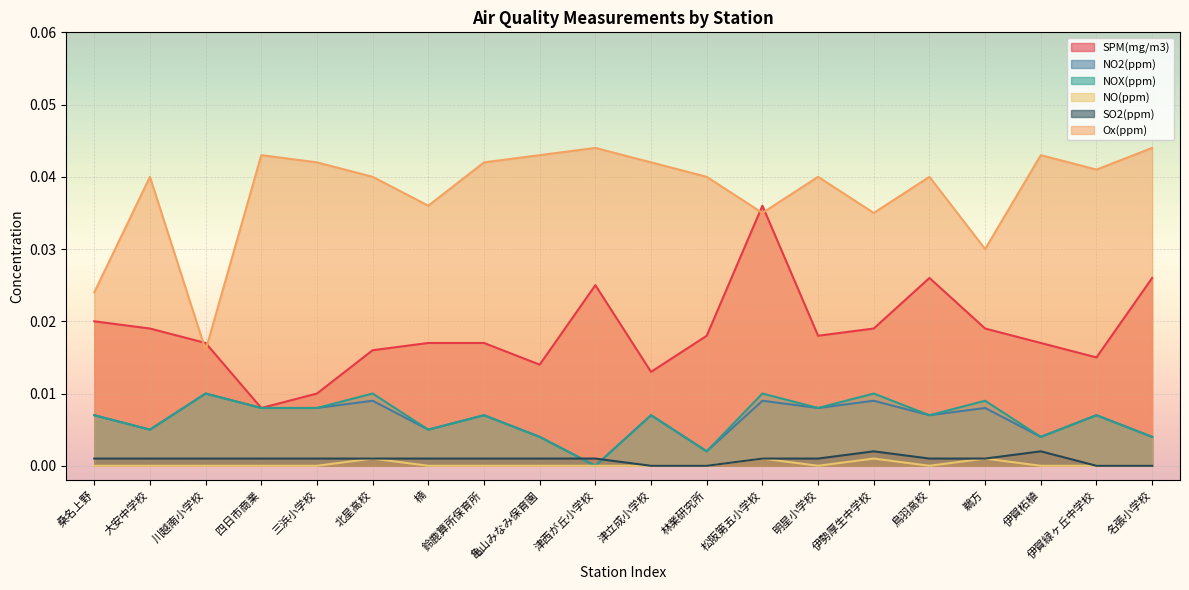

At which category does Ox(ppm) reach its first local peak?

大安中学校